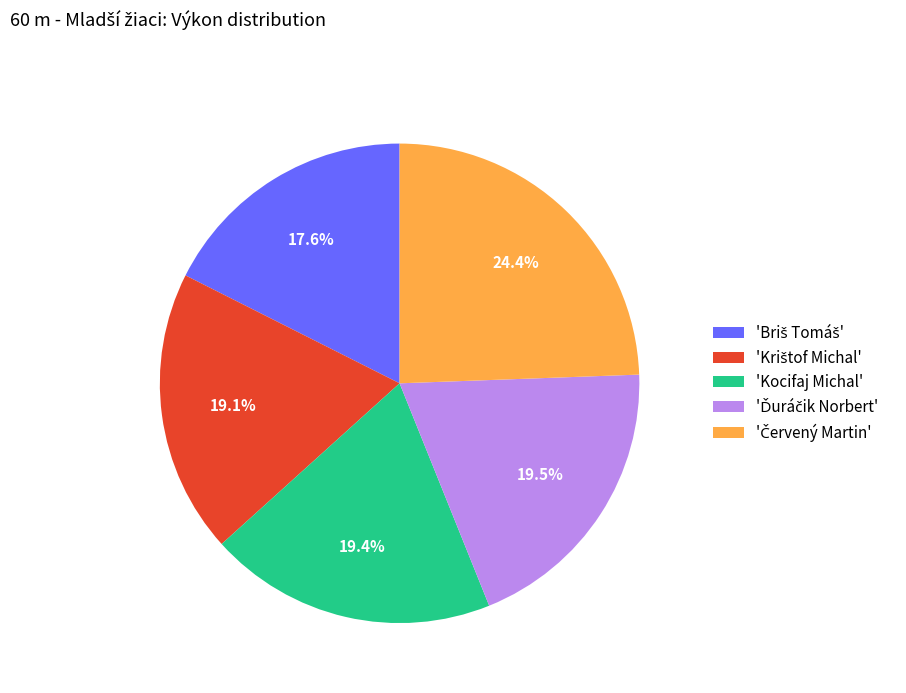

Is there a majority slice in this chart?

No